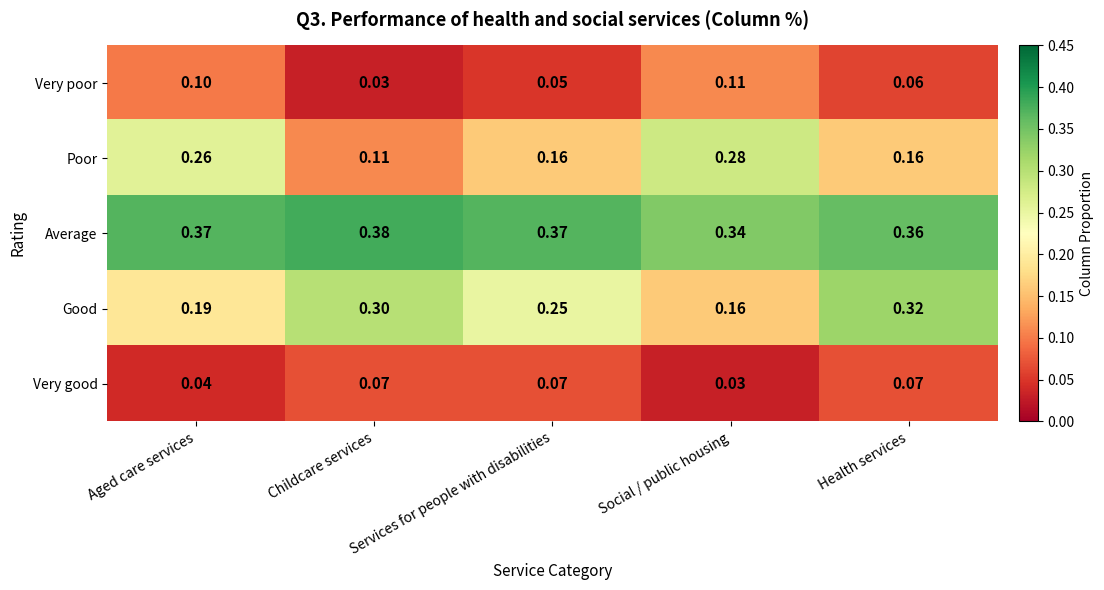

Which series has the widest spread of values?

Poor